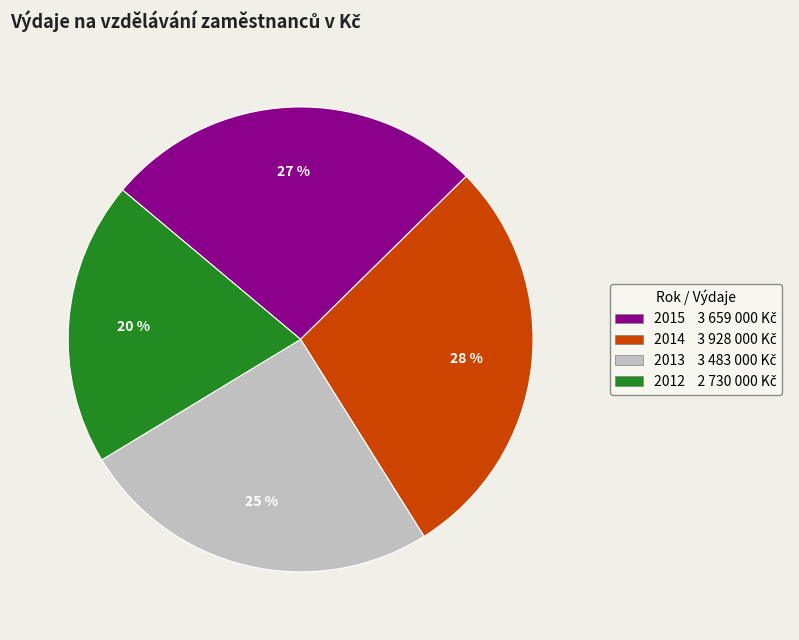

Rank the categories by value from lowest to highest.

2012, 2013, 2015, 2014